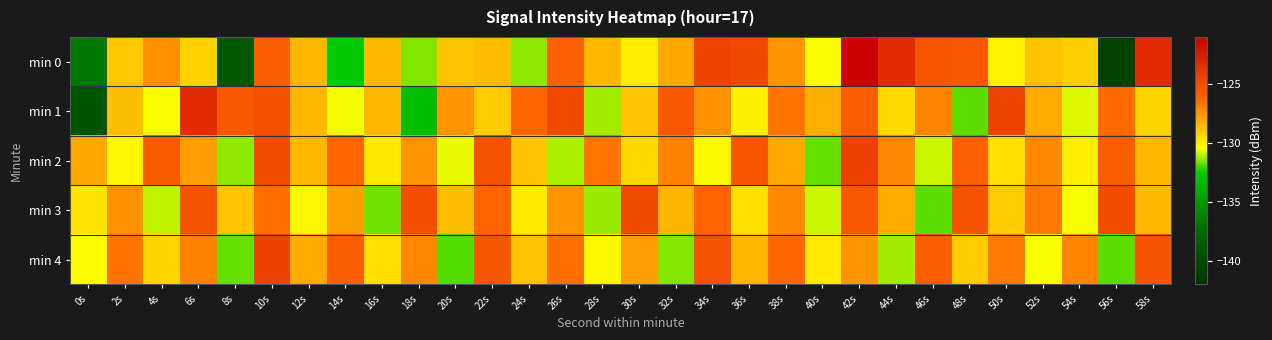

Rank the series by their maximum value, from lowest to highest.

min 3, min 4, min 2, min 1, min 0